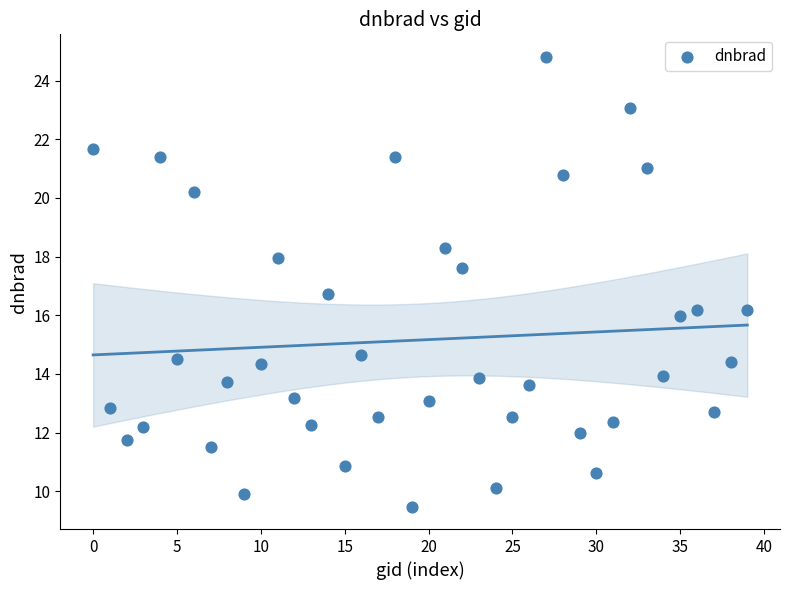

What Y value in the scatter plot is closest to 17?

16.7